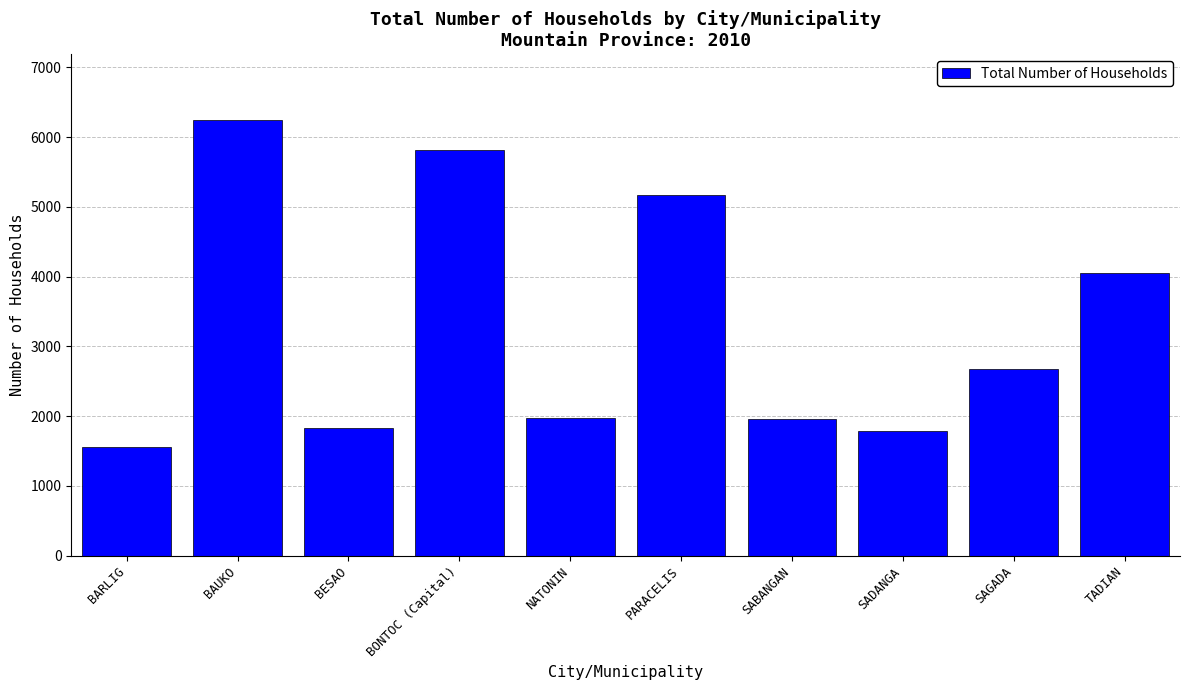

How many series are shown in this chart?

1